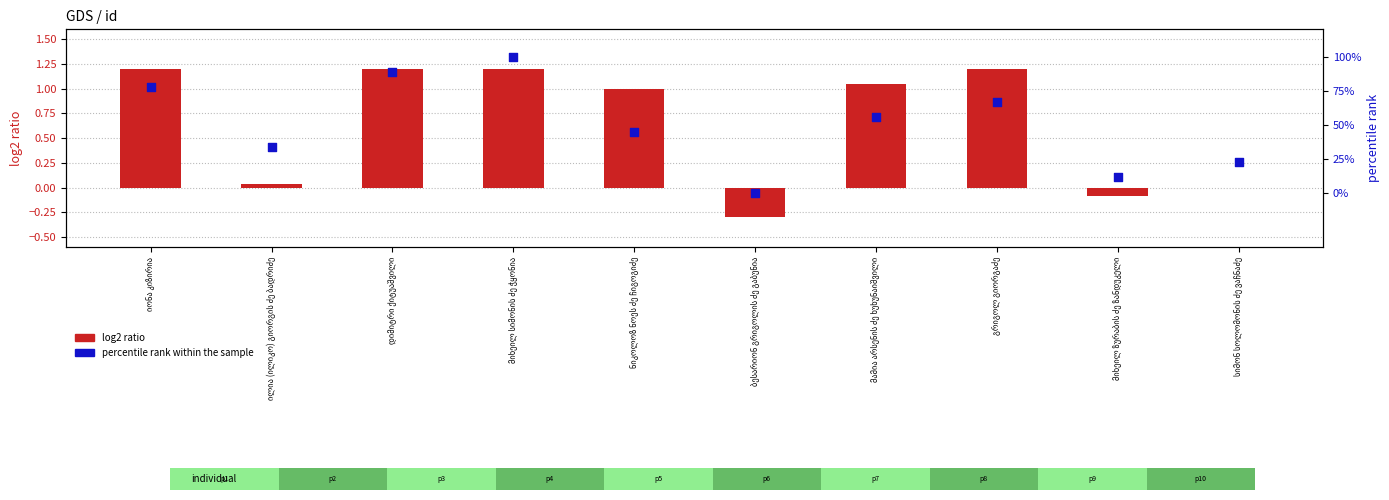

What are all the series names shown in the legend?

log2 ratio, percentile rank within the sample